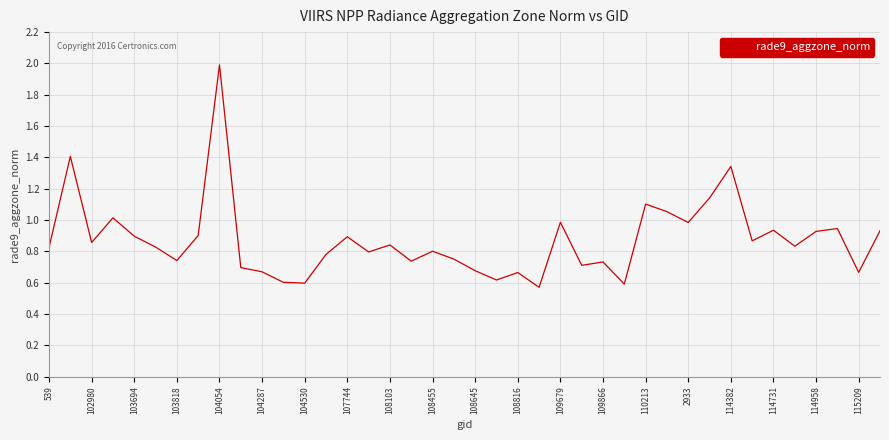

What is the maximum value shown in the chart?

2.0